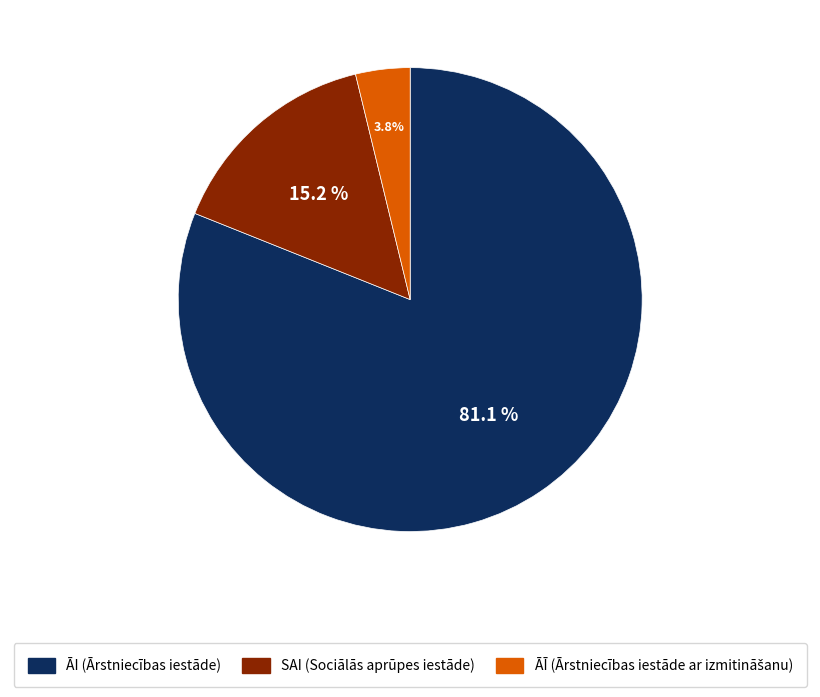

Which category has the smallest portion of the pie?

ĀĪ